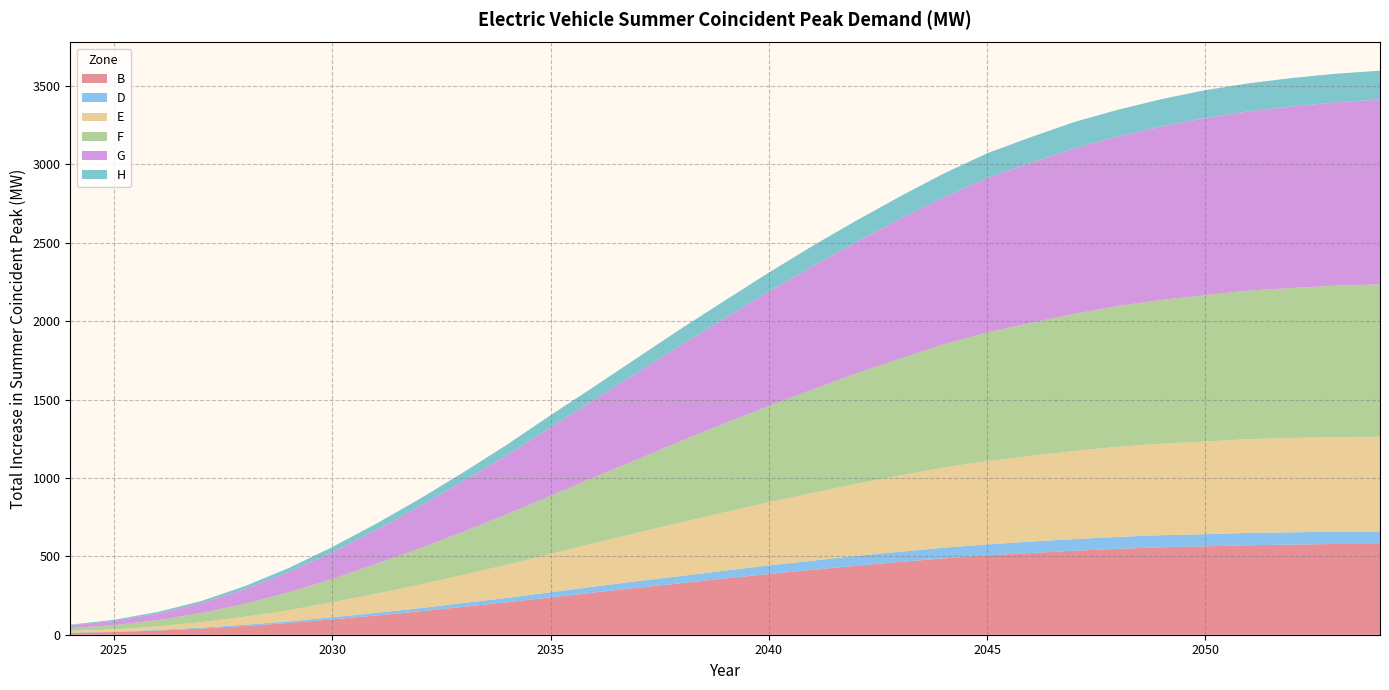

Reading left to right, extract all data points from this chart.

B: 2024=12	2025=17	2026=27	2027=39	2028=56	2029=75	2030=98	2031=122	2032=149	2033=178	2034=207	2035=238	2036=269	2037=300	2038=329	2039=359	2040=387	2041=414	2042=440	2043=464	2044=487	2045=506	2046=521	2047=536	2048=548	2049=558	2050=564	2051=571	2052=575	2053=579	2054=579
D: 2024=2	2025=3	2026=4	2027=6	2028=8	2029=10	2030=13	2031=17	2032=20	2033=24	2034=28	2035=33	2036=38	2037=42	2038=46	2039=50	2040=55	2041=58	2042=63	2043=65	2044=68	2045=70	2046=73	2047=74	2048=76	2049=77	2050=77	2051=79	2052=78	2053=79	2054=79
E: 2024=10	2025=14	2026=22	2027=35	2028=51	2029=71	2030=96	2031=122	2032=150	2033=180	2034=211	2035=244	2036=277	2037=309	2038=342	2039=373	2040=403	2041=432	2042=460	2043=486	2044=512	2045=531	2046=547	2047=562	2048=575	2049=584	2050=591	2051=598	2052=602	2053=603	2054=605
F: 2024=18	2025=27	2026=40	2027=58	2028=83	2029=114	2030=148	2031=190	2032=231	2033=275	2034=322	2035=371	2036=420	2037=469	2038=520	2039=568	2040=614	2041=660	2042=704	2043=745	2044=785	2045=821	2046=848	2047=875	2048=898	2049=917	2050=934	2051=948	2052=957	2053=966	2054=972
G: 2024=18	2025=27	2026=42	2027=64	2028=93	2029=129	2030=171	2031=216	2032=268	2033=321	2034=376	2035=436	2036=494	2037=554	2038=613	2039=671	2040=729	2041=786	2042=837	2043=891	2044=937	2045=985	2046=1021	2047=1056	2048=1081	2049=1106	2050=1130	2051=1143	2052=1158	2053=1169	2054=1179
H: 2024=4	2025=7	2026=10	2027=13	2028=19	2029=26	2030=33	2031=40	2032=48	2033=57	2034=68	2035=78	2036=85	2037=95	2038=104	2039=112	2040=122	2041=130	2042=137	2043=144	2044=152	2045=158	2046=164	2047=168	2048=171	2049=175	2050=178	2051=179	2052=182	2053=183	2054=184